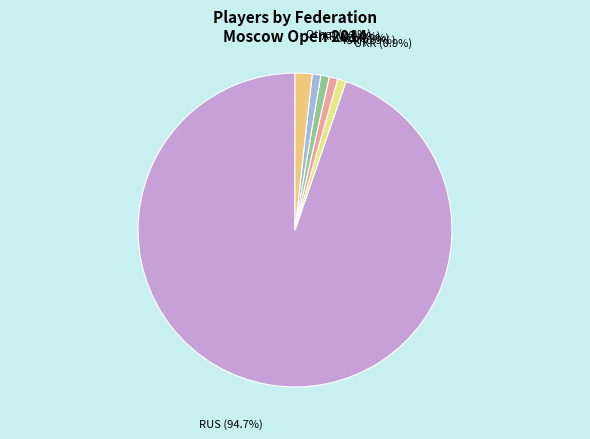

How many slices are in this pie chart?

6